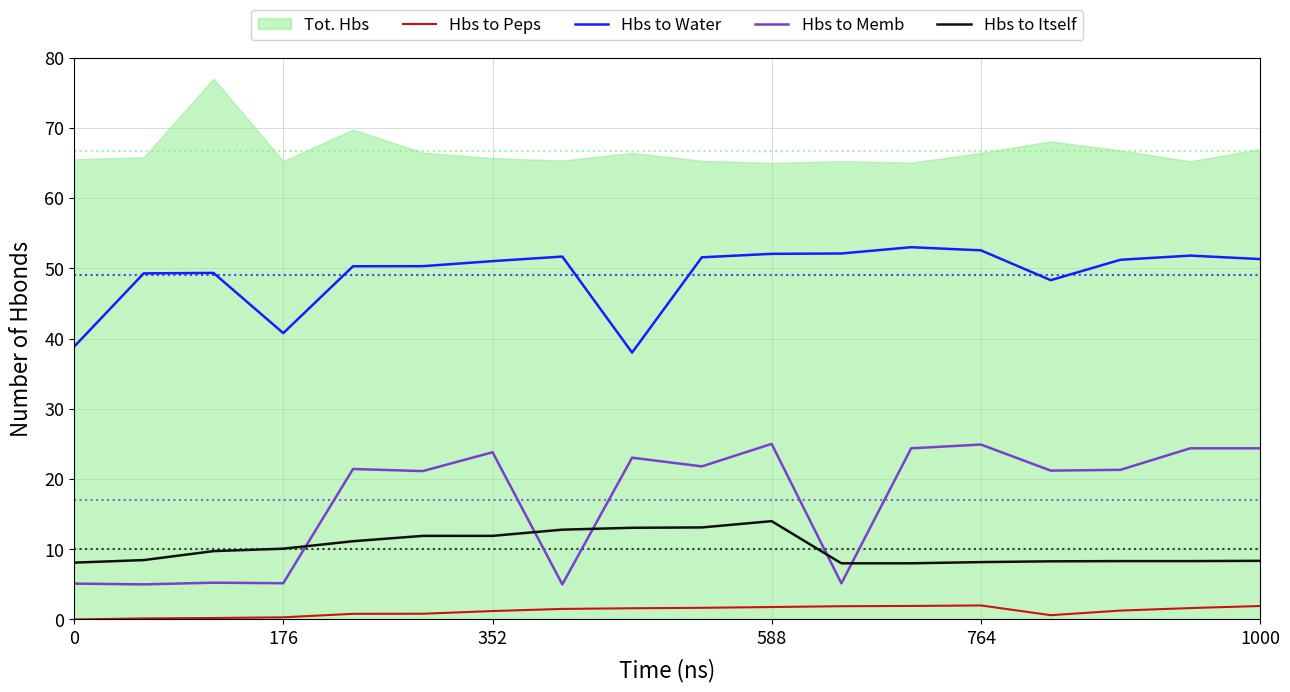

True or false: Hbs to Water and Hbs to Peps cross at least once.

False